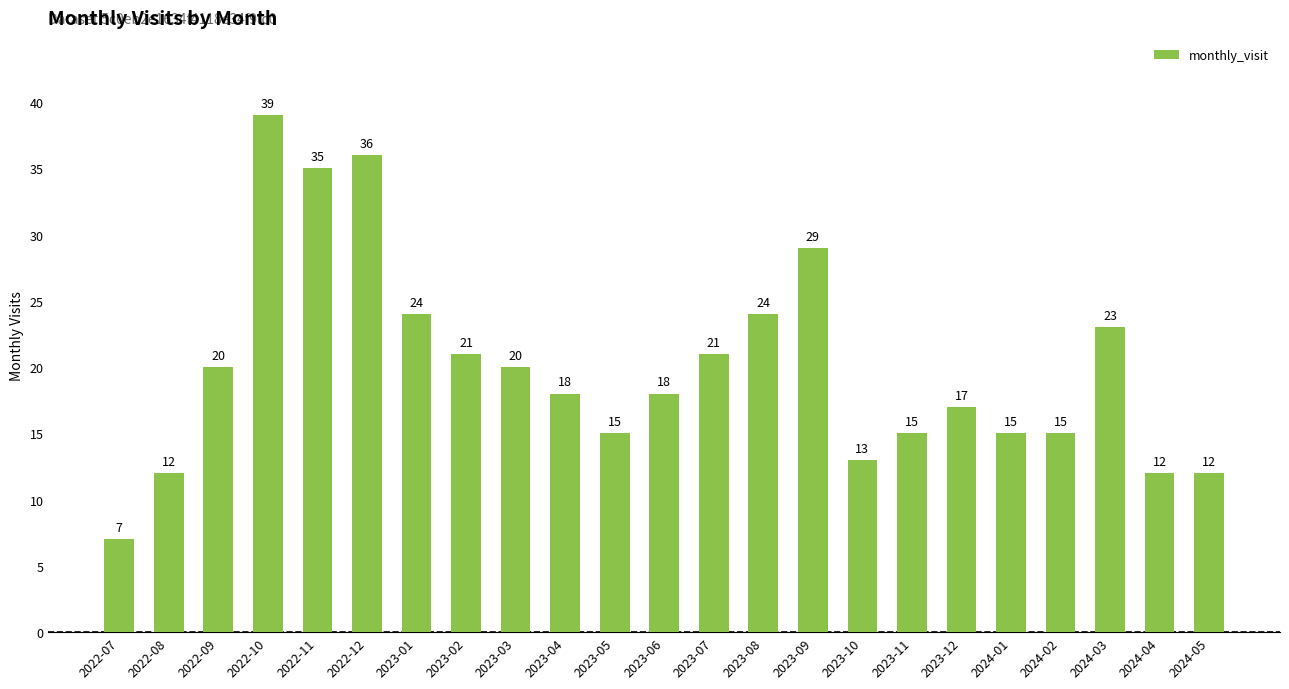

What is the change in value from 2024-03 to 2024-04?

-11